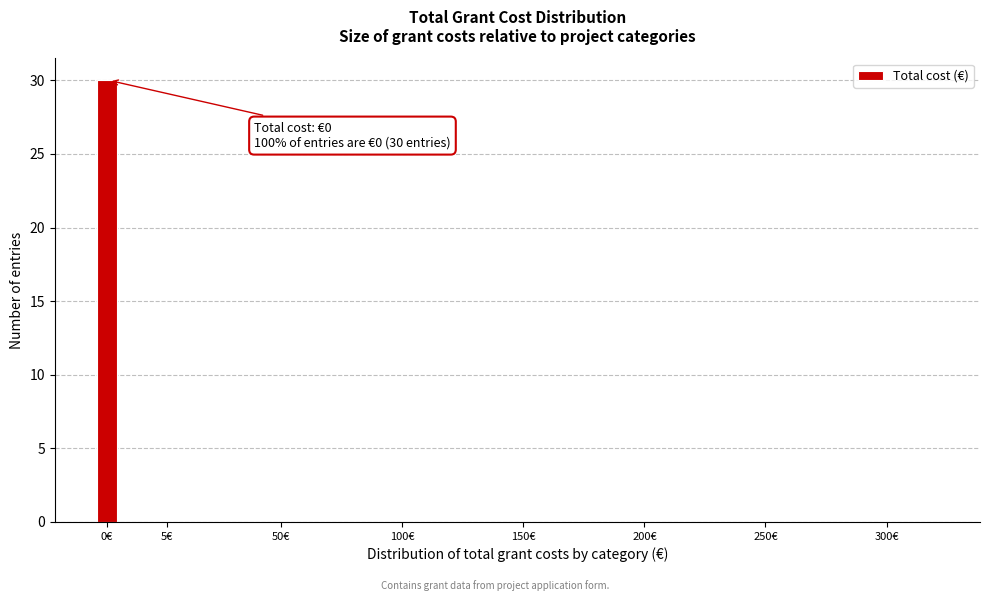

Reading left to right, what are all the values shown in this chart?

0€=30	5€=0	50€=0	100€=0	150€=0	200€=0	250€=0	300€=0